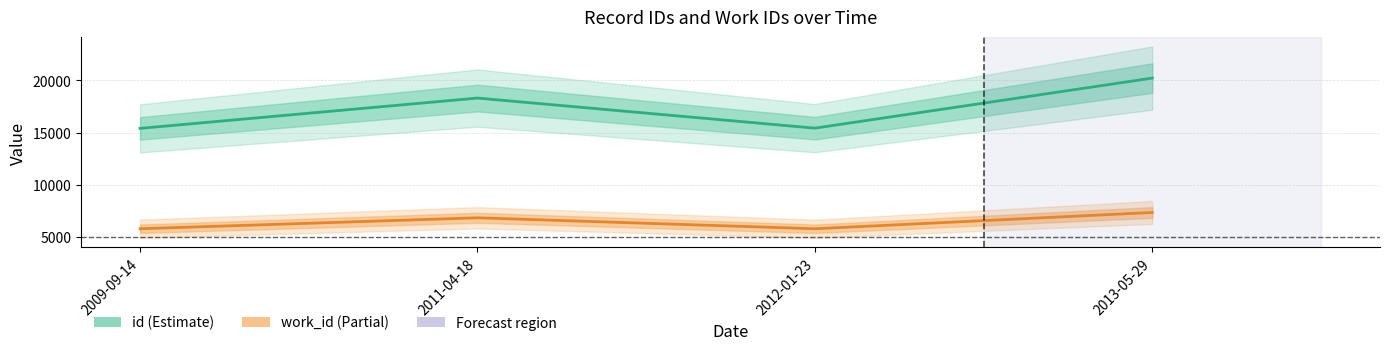

At 2012-01-23, list the series in order from largest to smallest.

id, work_id